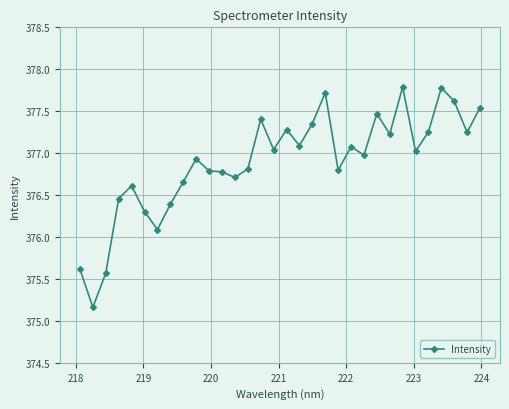

What is the sum of all values?

12060.6